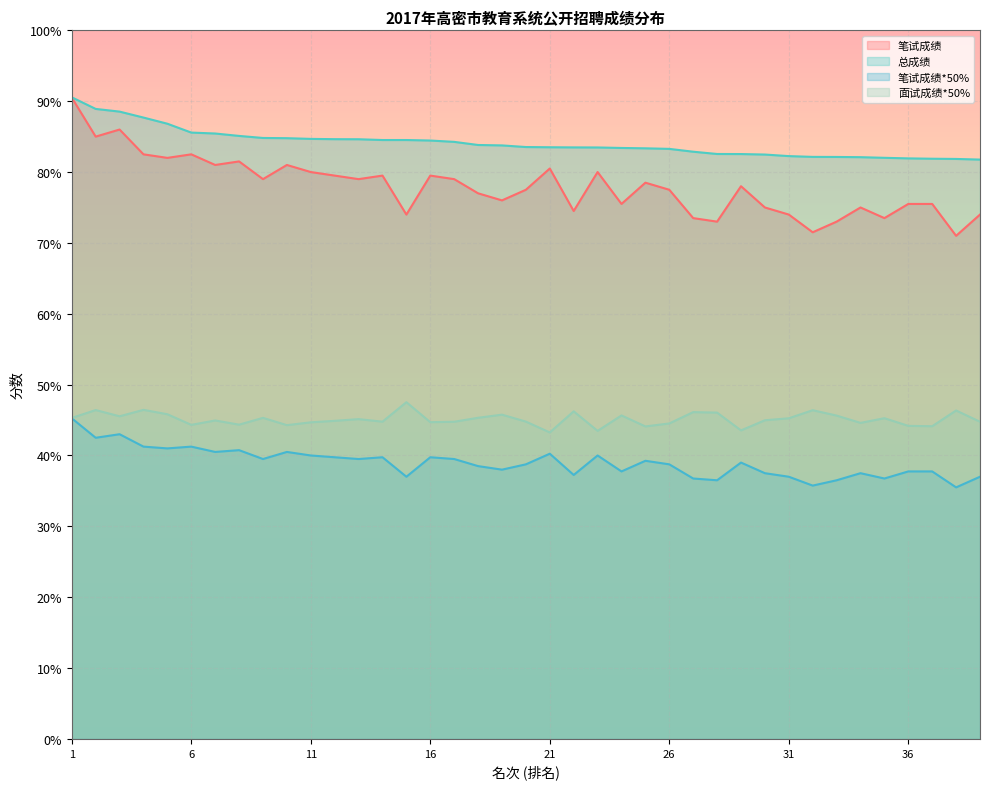

What is the maximum value shown in the chart?

90.5